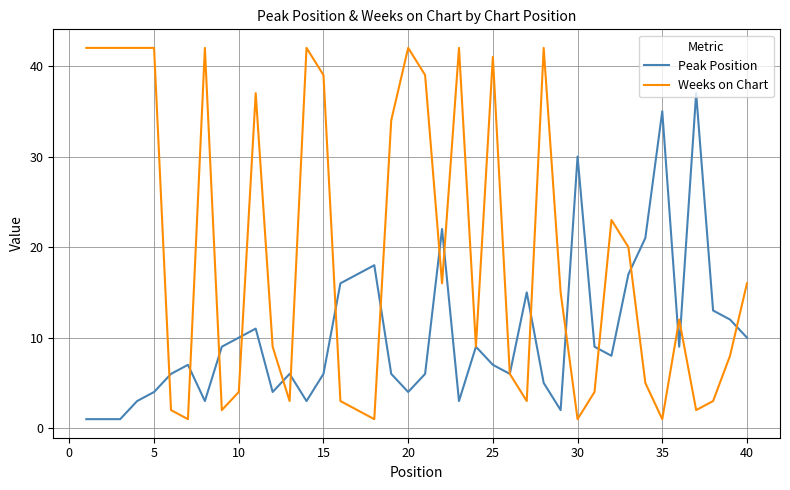

How many lines are shown in the chart?

2